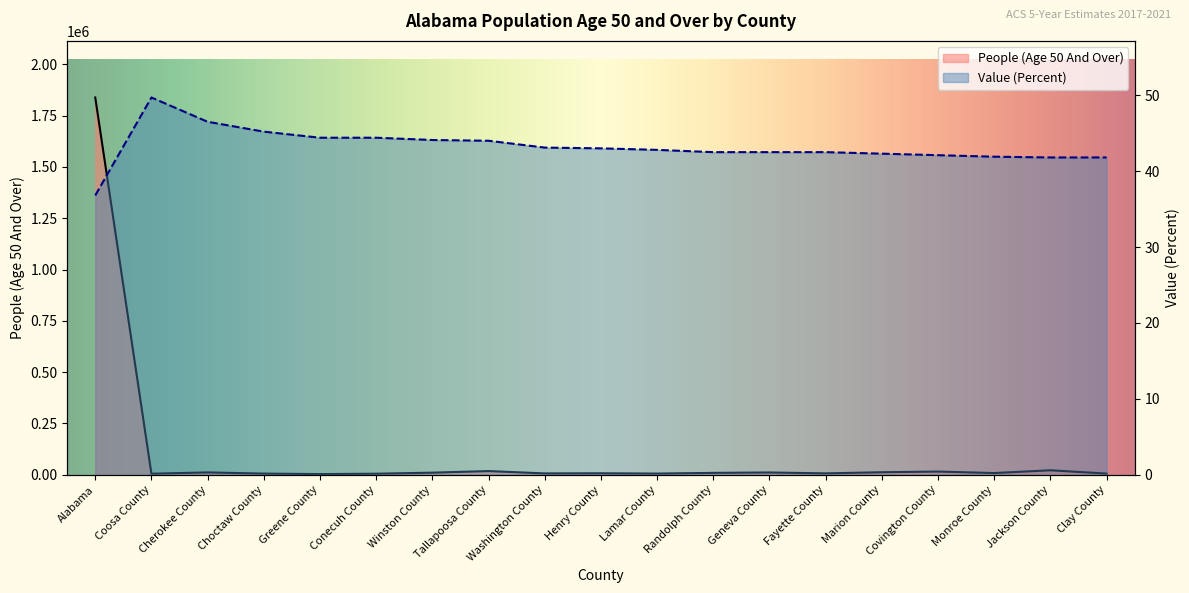

True or false: Value (Percent) and People (Age 50 And Over) cross at least once.

False